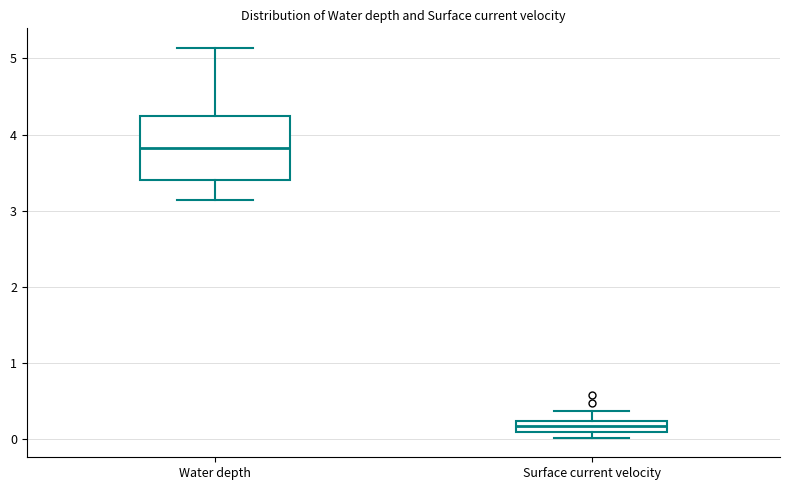

Which box's median line is the lowest?

Surface current velocity